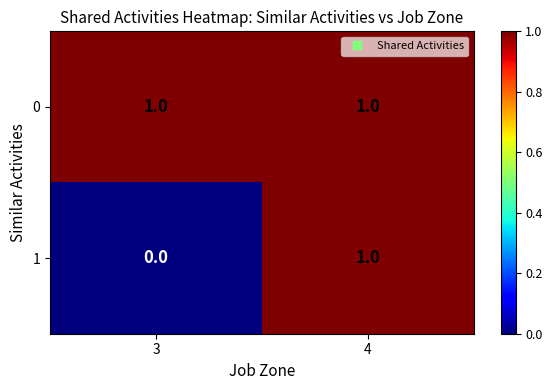

The 0 series shows 1 at 4. True or false?

True